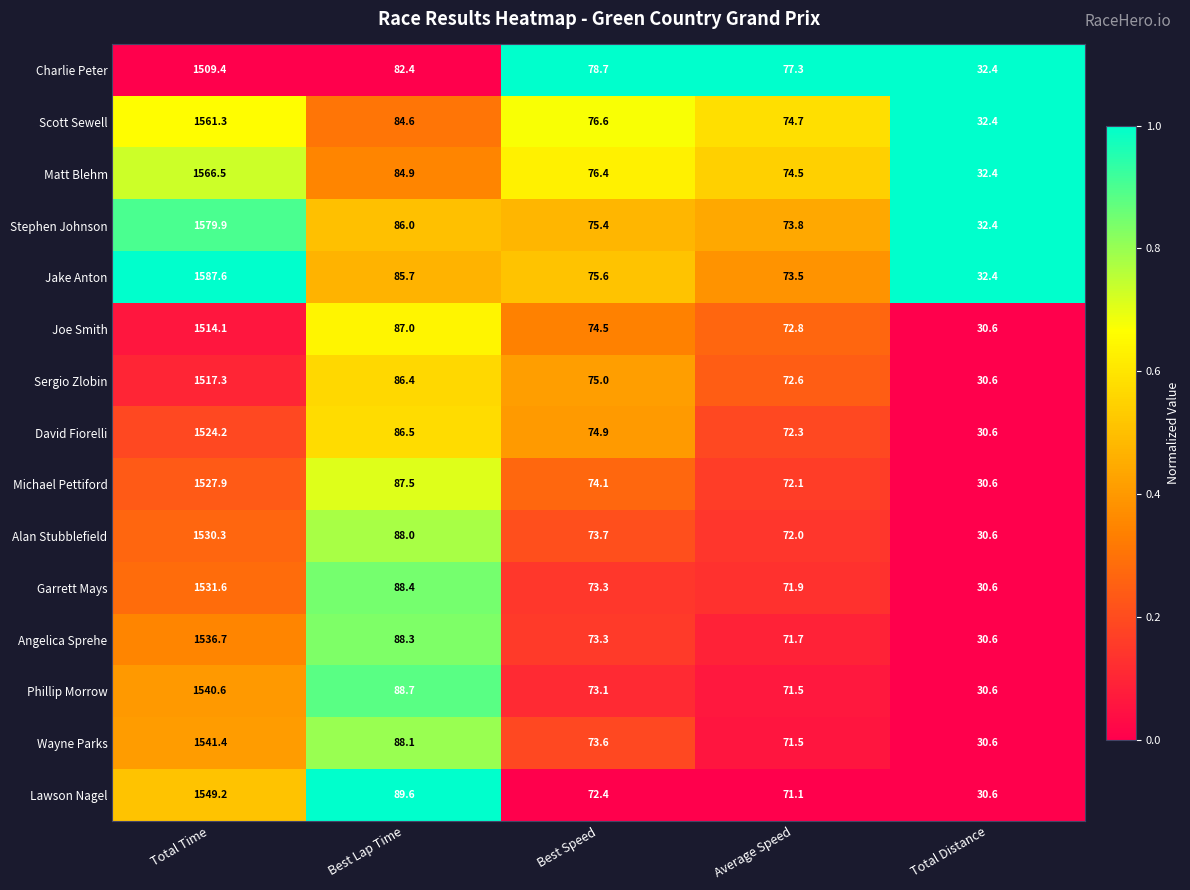

What is the sum of all Scott Sewell values?

1829.6